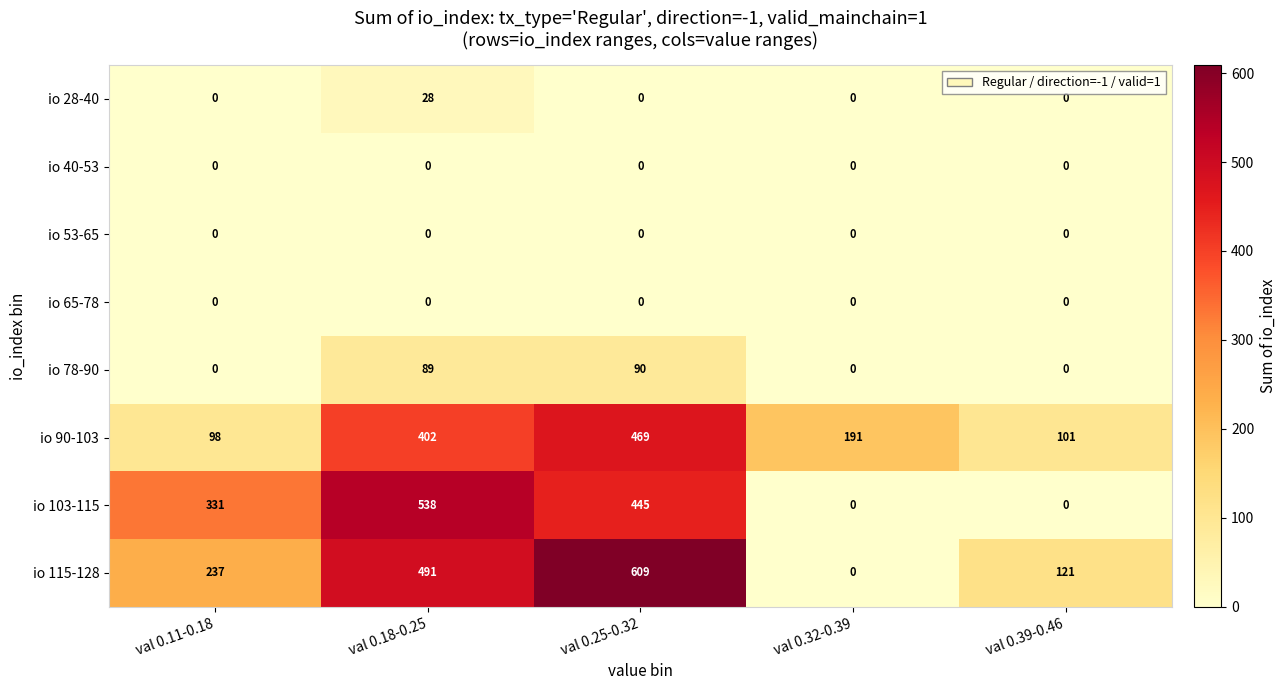

How many distinct data groups are displayed?

8